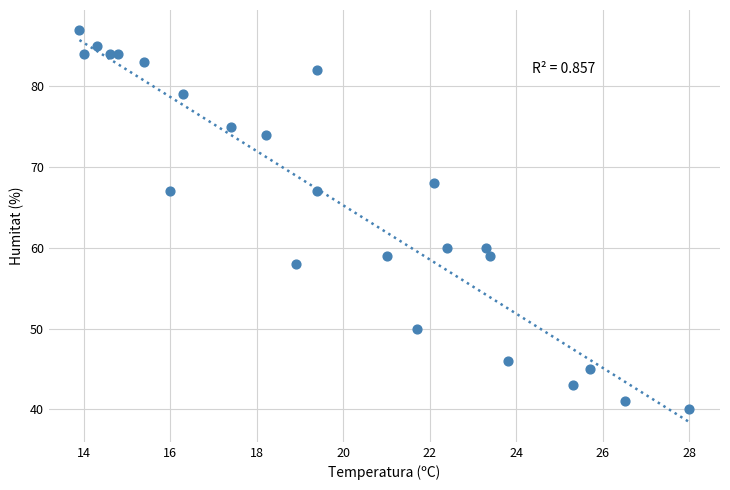

What is the range of Y values (max minus min)?

47